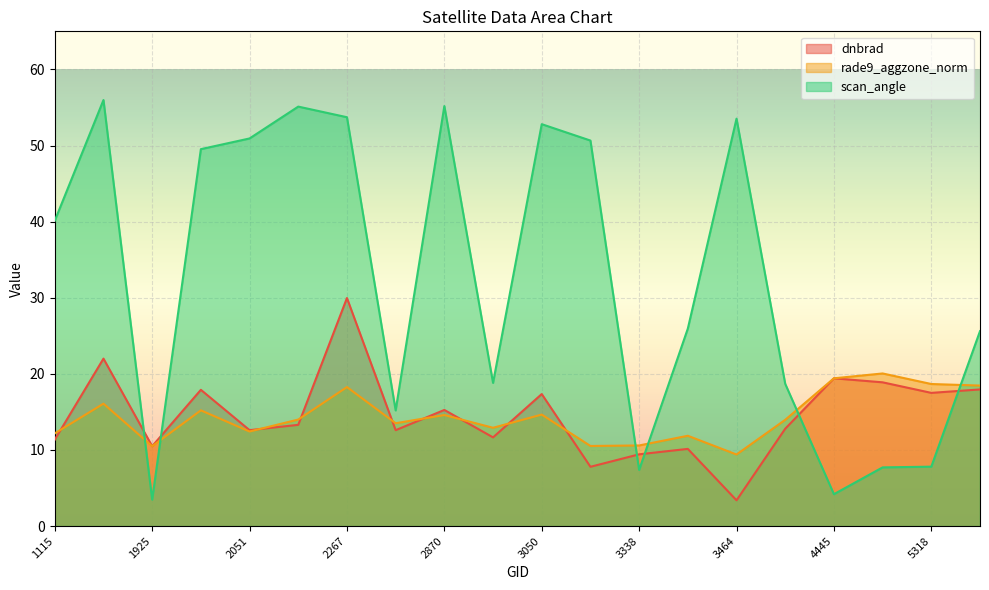

Rank the series at 3365 from highest to lowest value.

scan_angle, rade9_aggzone_norm, dnbrad